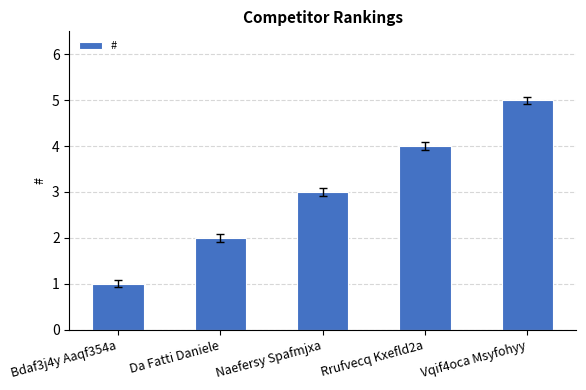

What is the difference between the values at Vqif4oca Msyfohyy and Bdaf3j4y Aaqf354a?

4